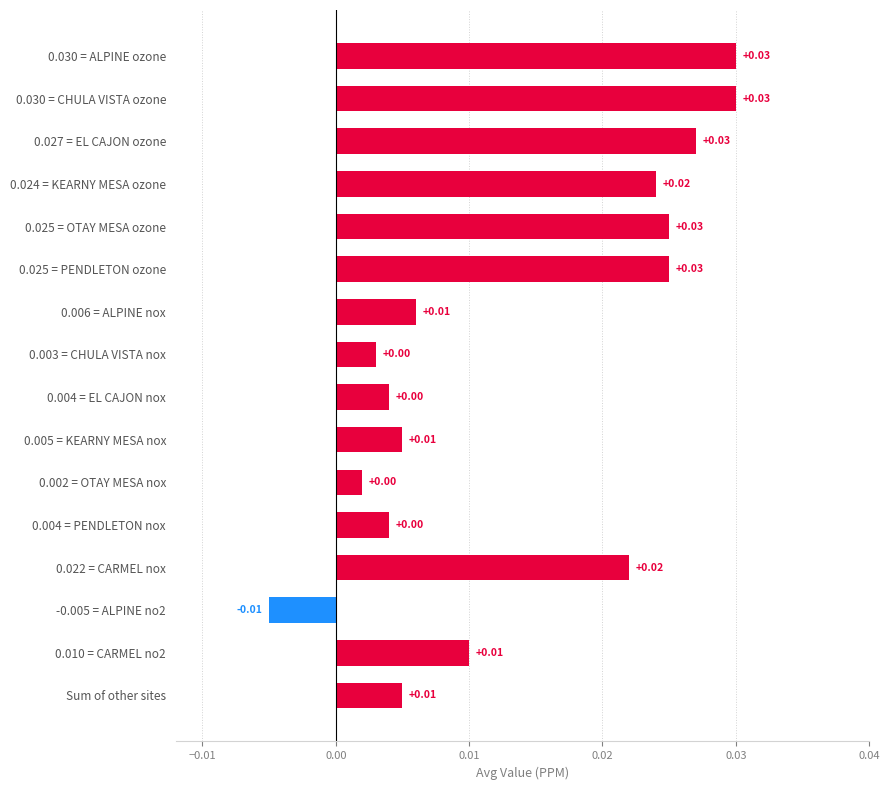

Count the number of values greater than 0.

15